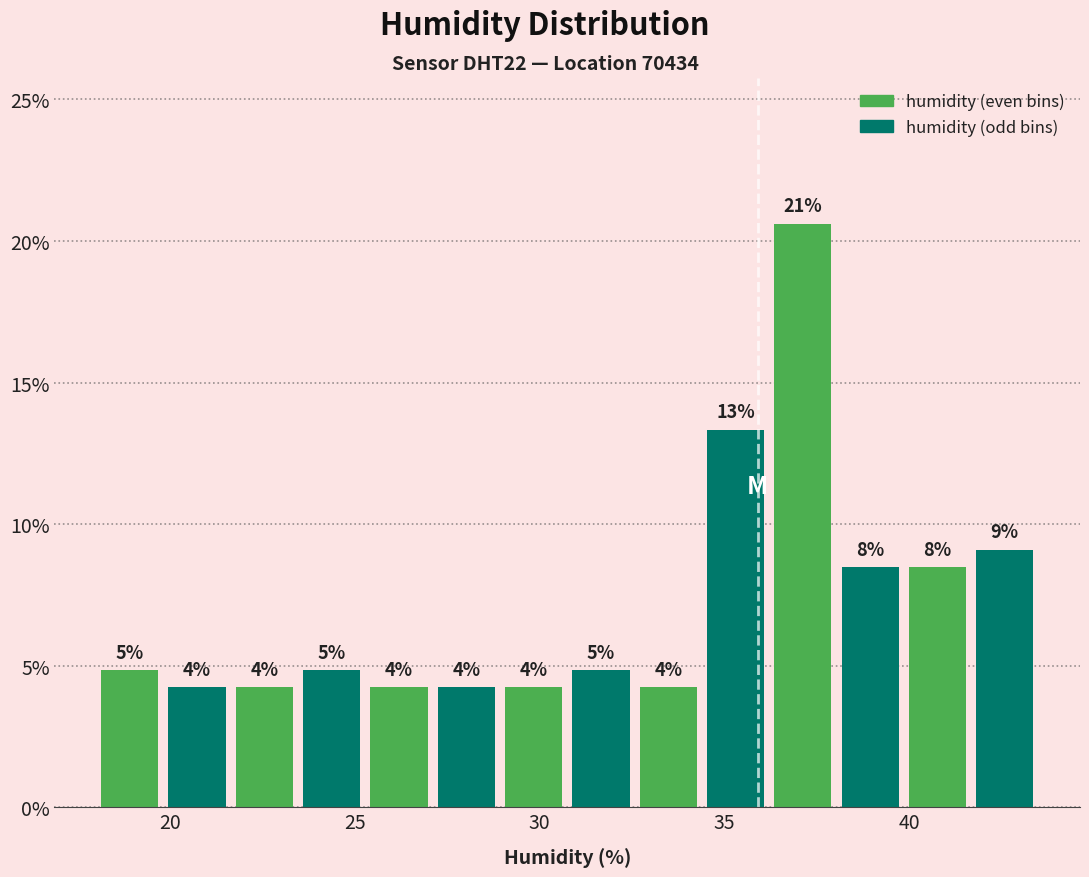

Around what value on the x-axis is the tallest bar? Give the approximate position of its centre, as read against the axis.

37.0